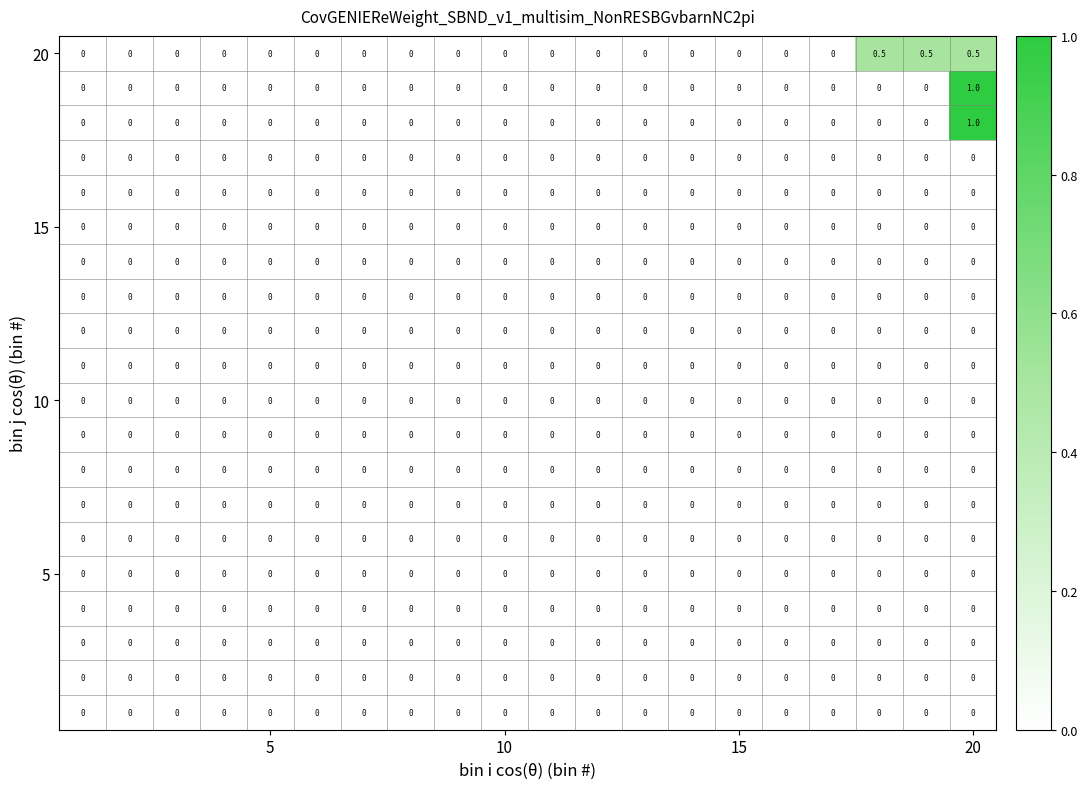

What is the greatest value displayed?

1.0